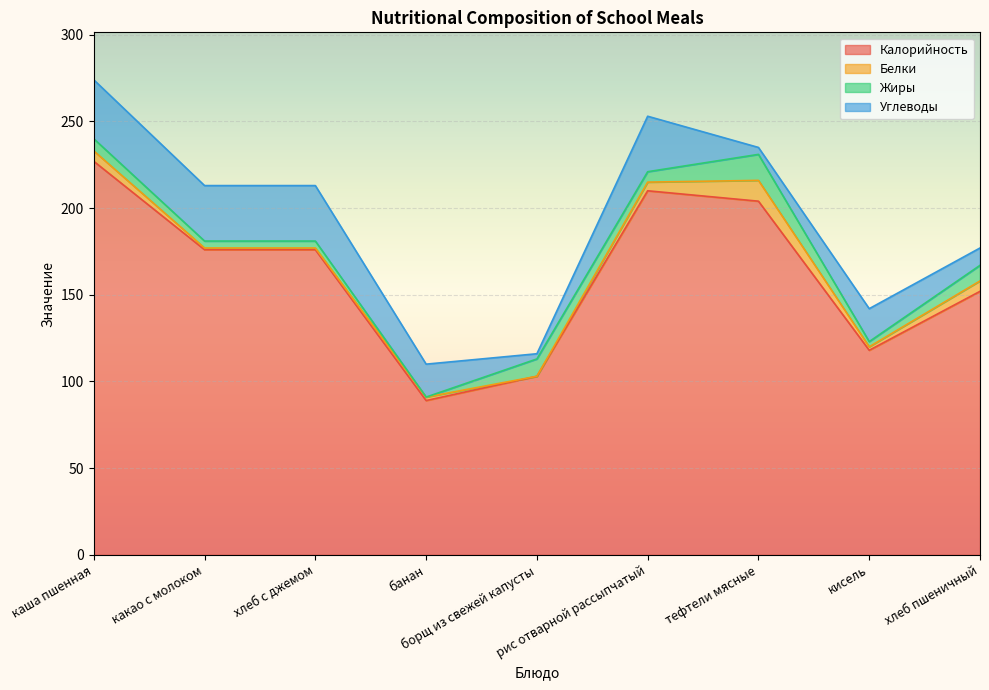

Rank the series at хлеб с джемом from lowest to highest value.

Белки, Жиры, Углеводы, Калорийность